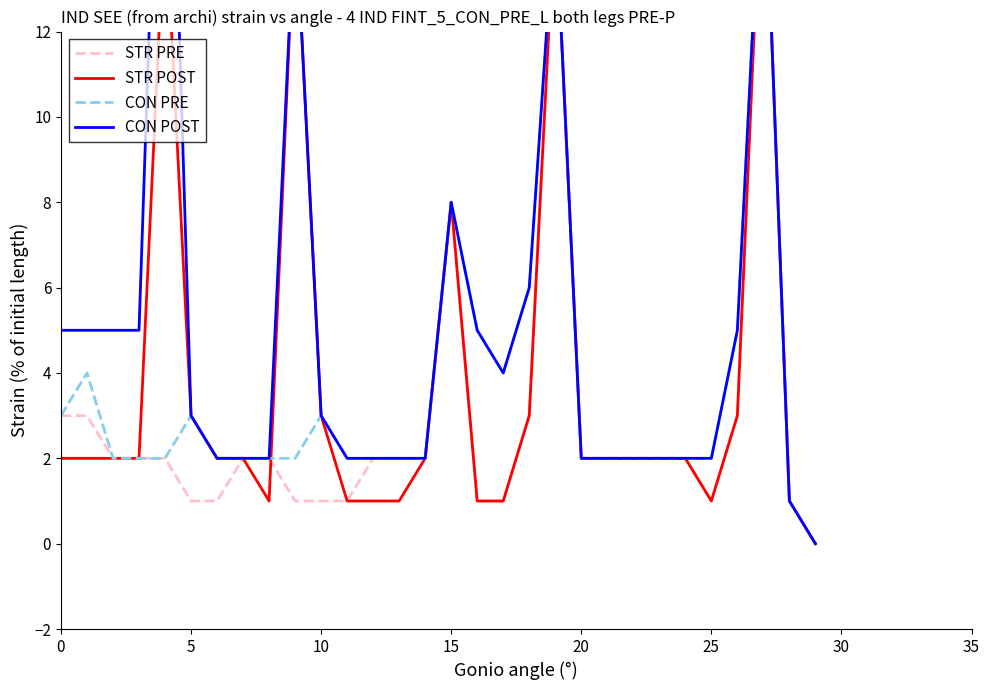

Is this an area chart (filled region under the line)?

No